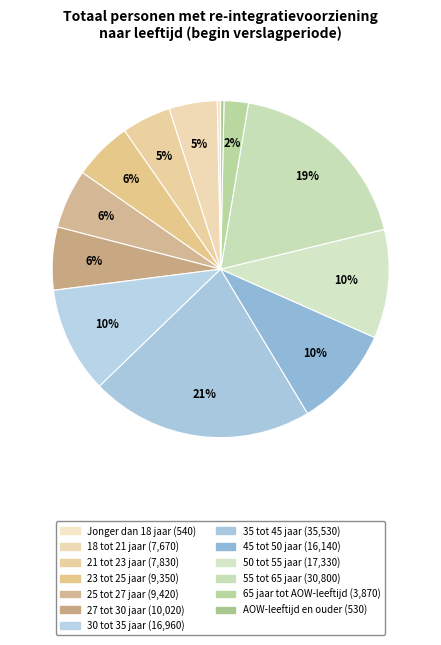

Which has a higher value, 50 tot 55 jaar or 27 tot 30 jaar?

50 tot 55 jaar